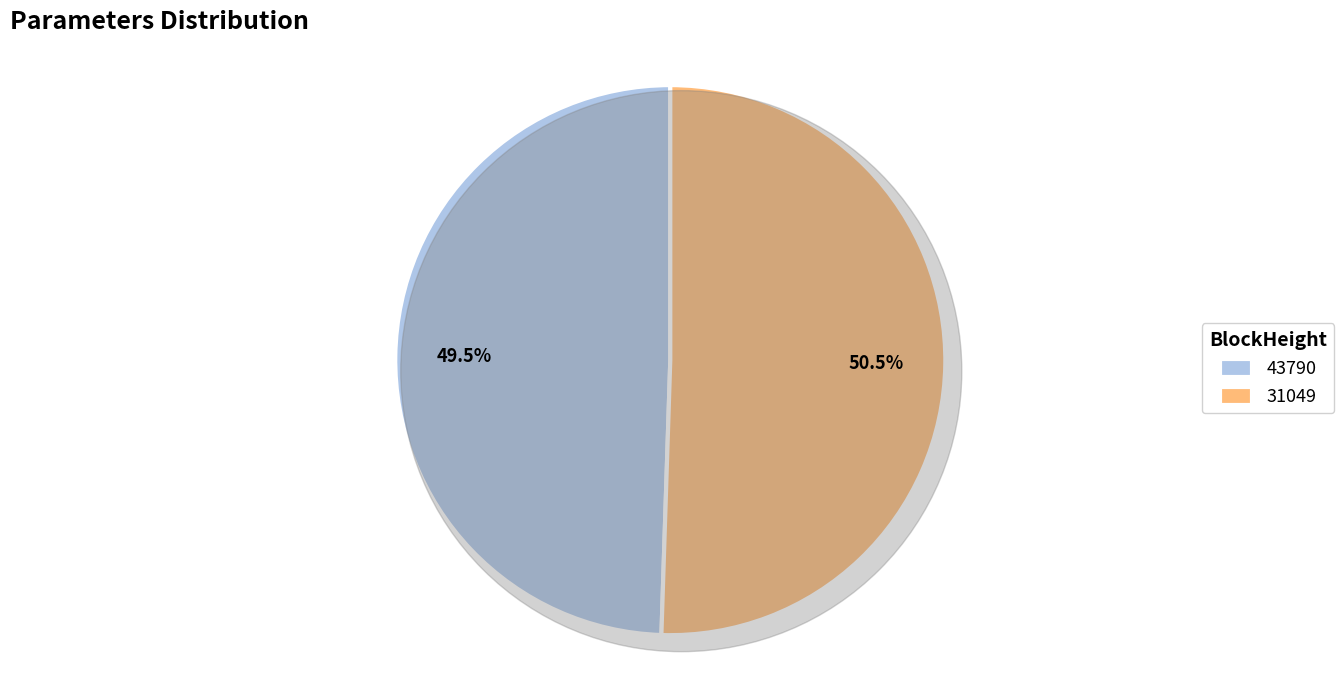

What is the smallest slice in the pie chart?

43790